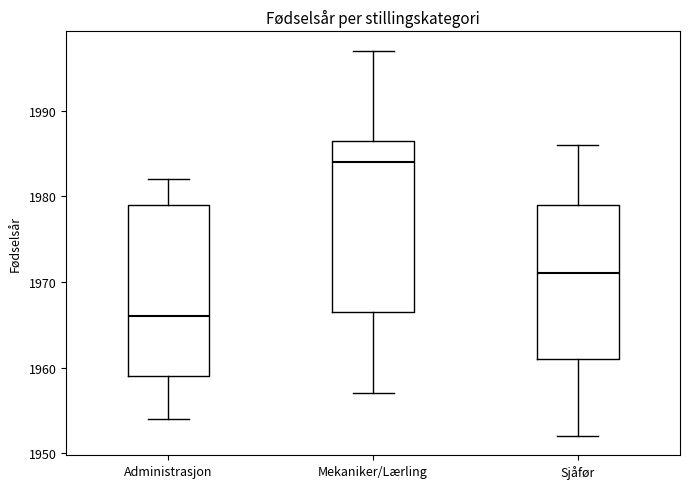

Reading left to right, read every box against the y-axis: the position of its median line, the range the box covers, and the ends of its whiskers. The values are not printed on the chart, so give them approximately, as read against the axis.

Administrasjon: median 1966, box 1959 to 1979, whiskers 1954 to 1982
Mekaniker/Lærling: median 1984, box 1967 to 1987, whiskers 1957 to 1997
Sjåfør: median 1971, box 1961 to 1979, whiskers 1952 to 1986